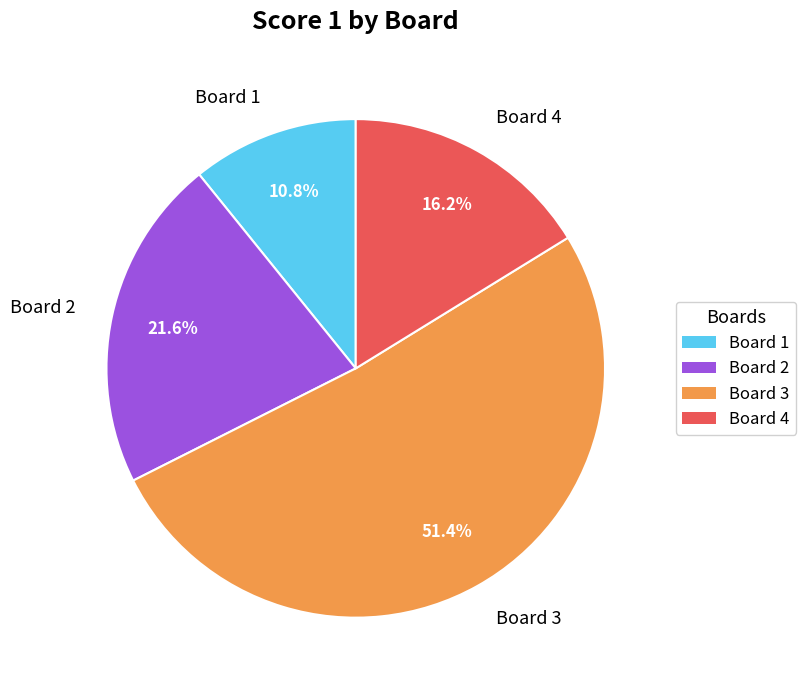

To the nearest percent, what percentage of the pie is Board 4?

16%